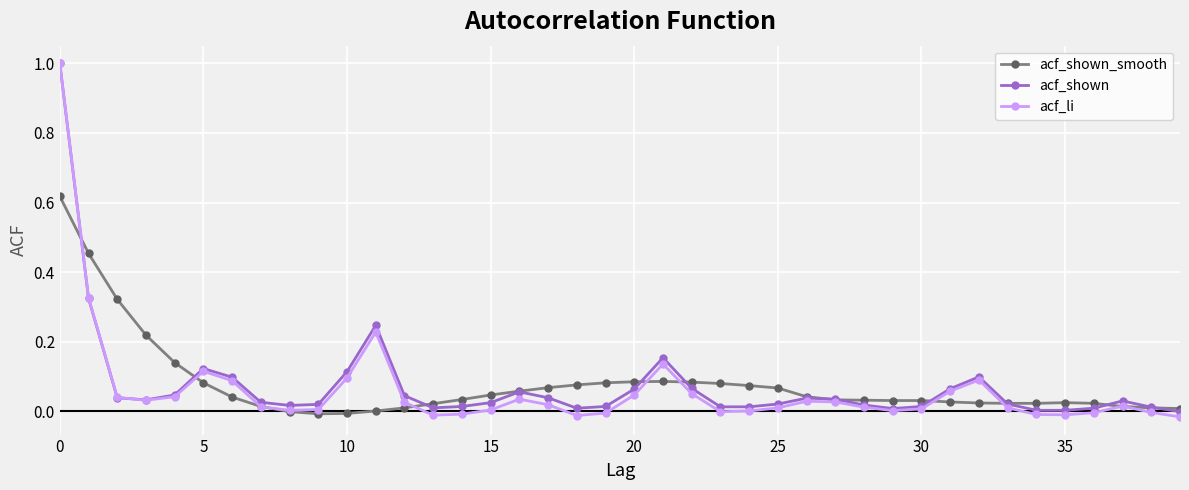

Which series has the widest spread of values?

acf_li